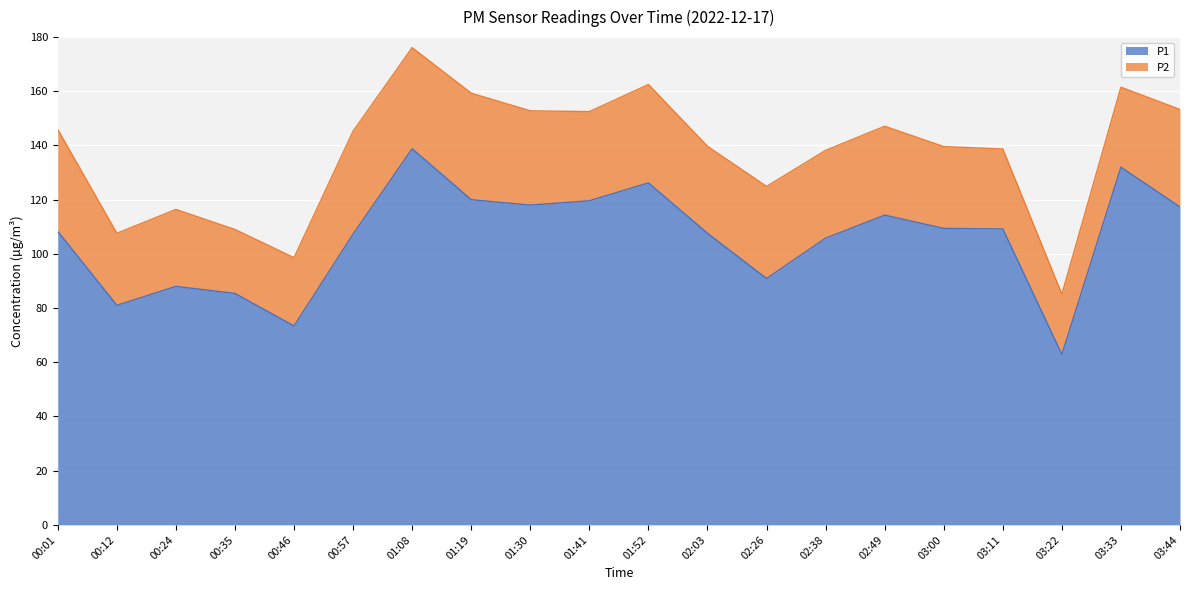

List the labels in order of value, smallest first.

03:22, 00:46, 00:12, 00:35, 00:24, 02:26, 02:38, 00:57, 02:03, 00:01, 03:11, 03:00, 02:49, 03:44, 01:30, 01:41, 01:19, 01:52, 03:33, 01:08